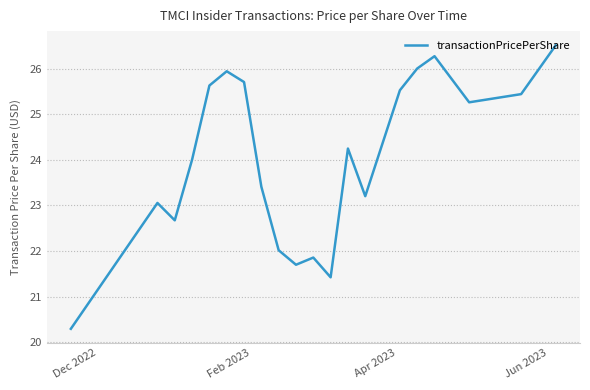

What is the smallest value displayed?

20.3